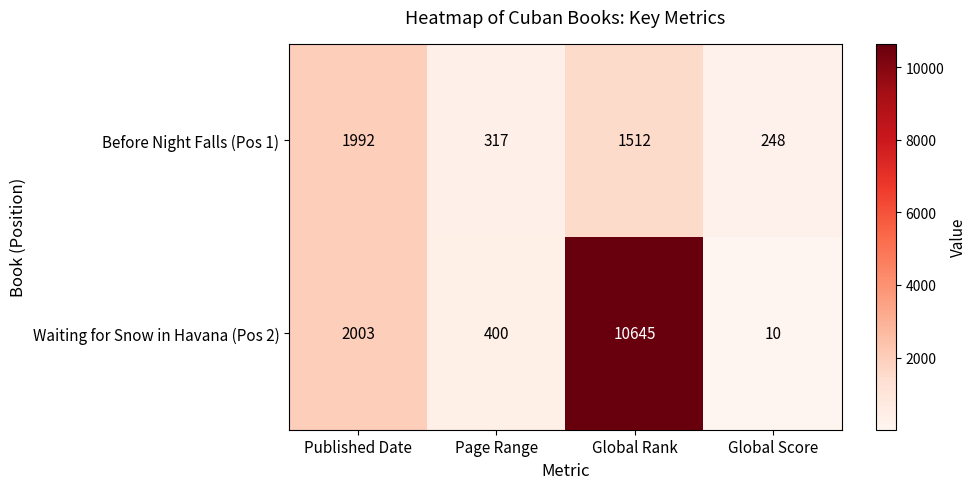

Count the number of categories in the chart.

4